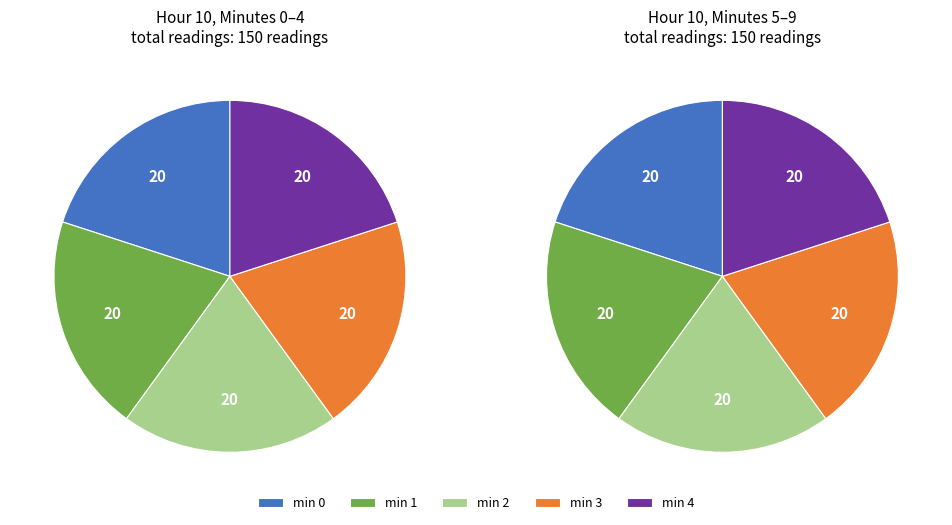

Does any single category account for the majority?

No